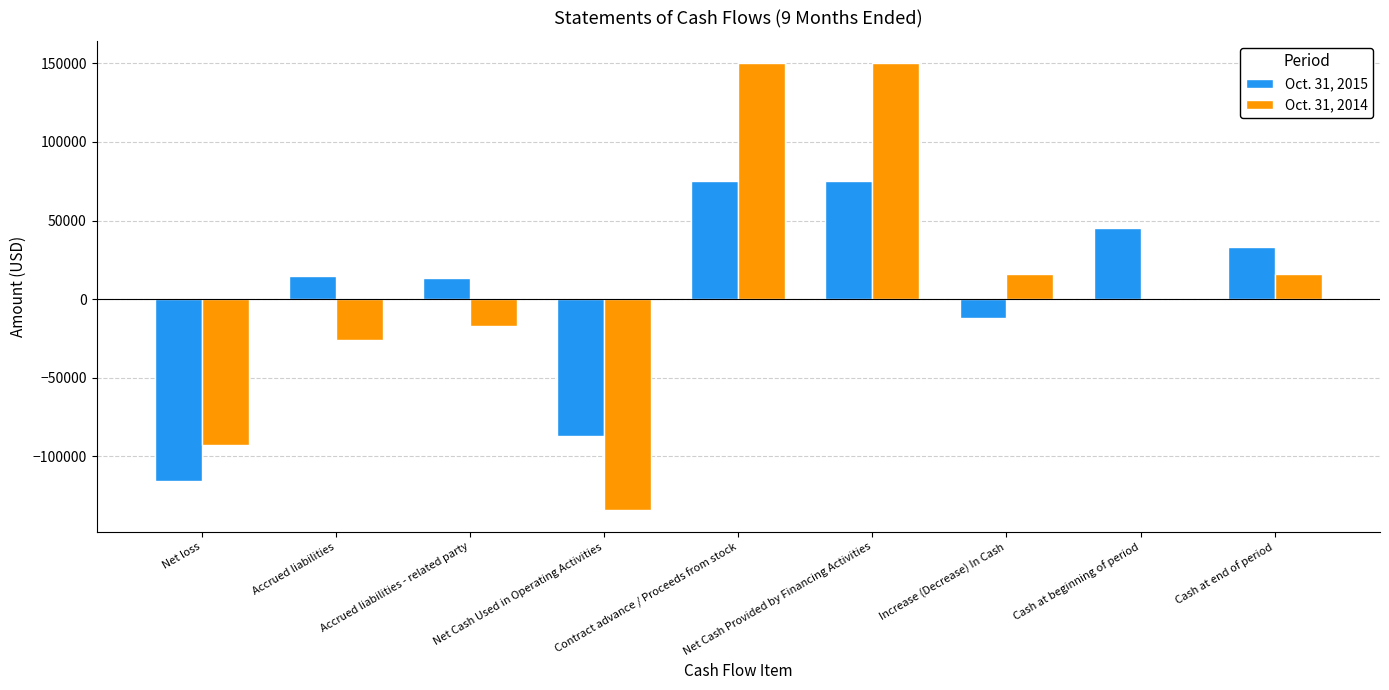

Is the value of Oct. 31, 2015 at Cash at beginning of period greater than the value of Oct. 31, 2014 at Increase (Decrease) In Cash?

Yes